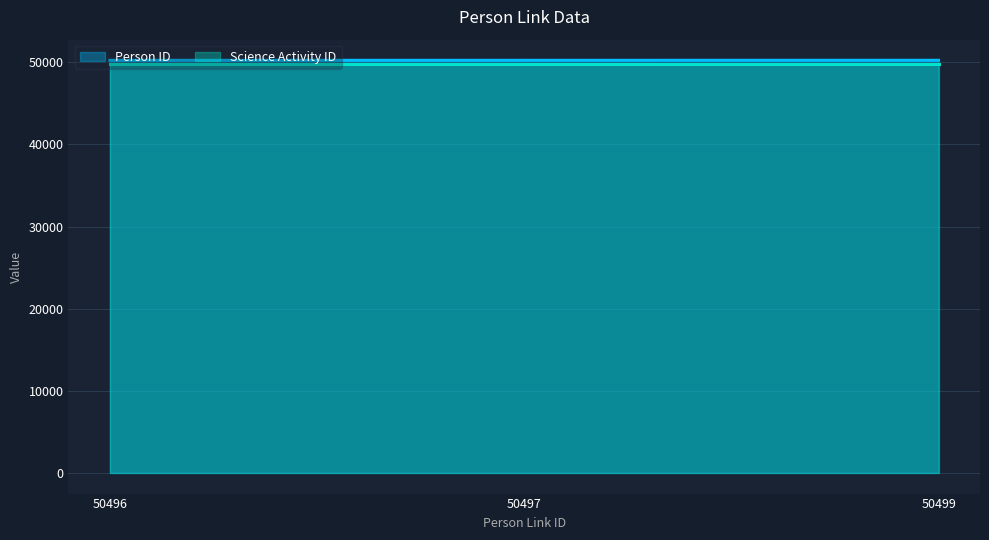

Does the chart display data point markers on the line(s)?

No